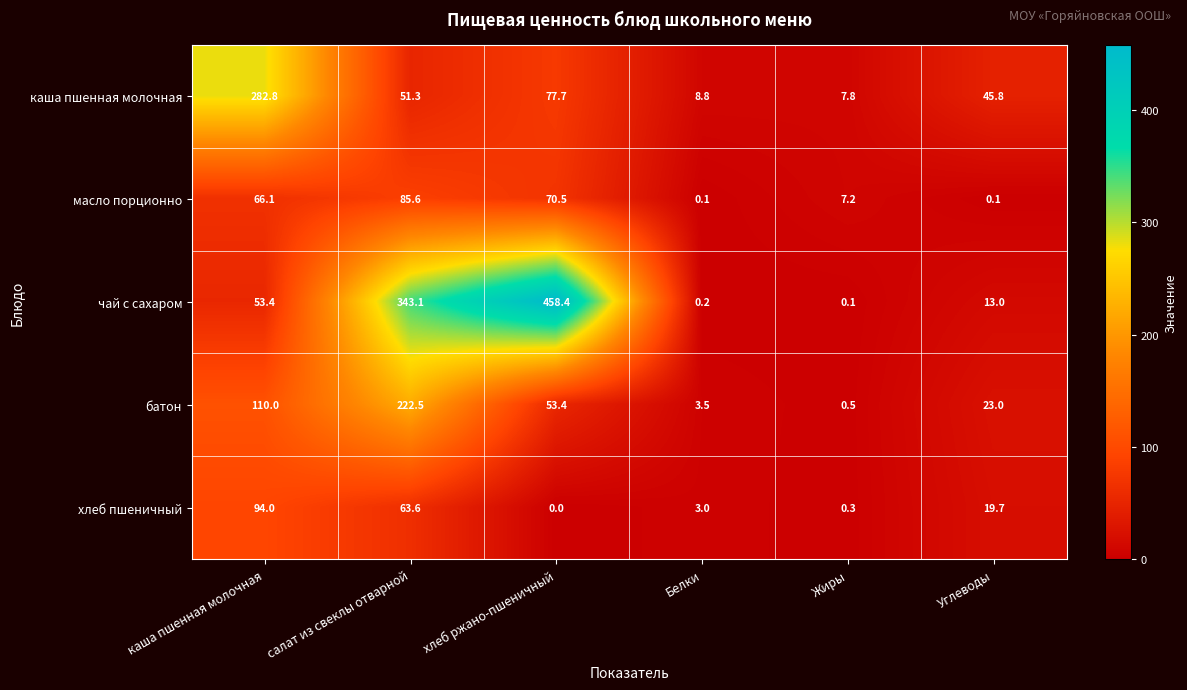

What is the difference between the maximum and second lowest values in the каша пшенная молочная series?

274.0